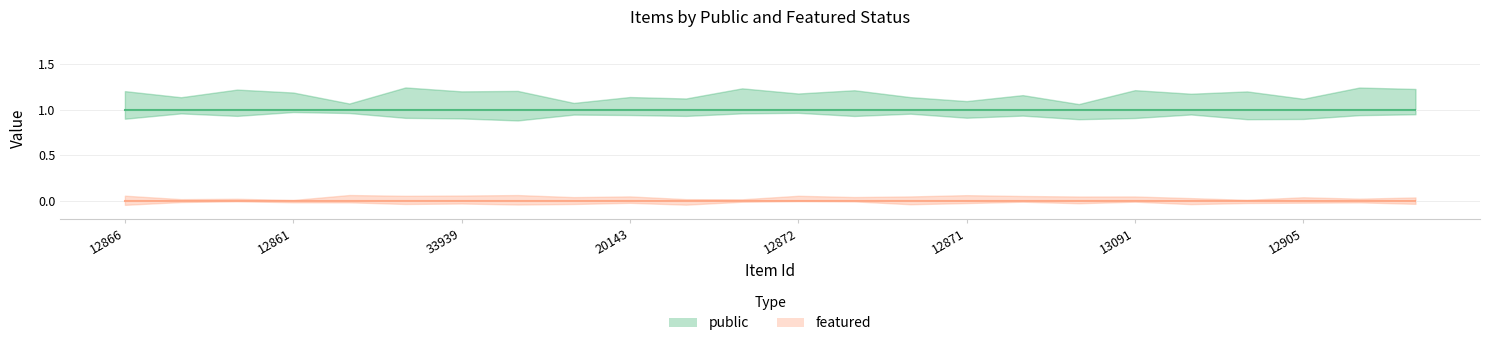

At how many categories does at least one series exceed 0?

24